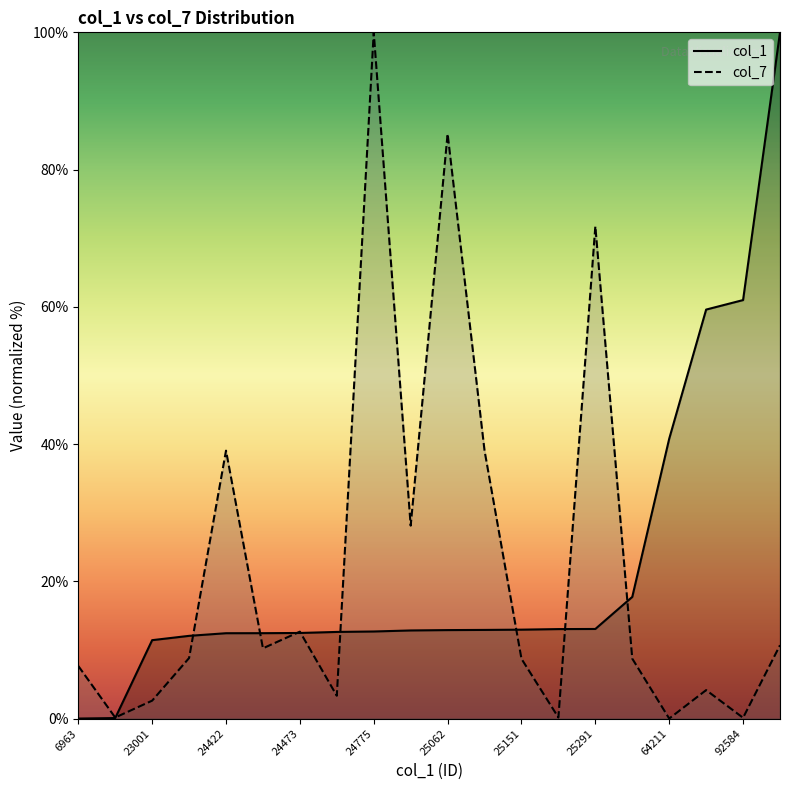

List the series in order of their peak value, highest first.

col_1, col_7